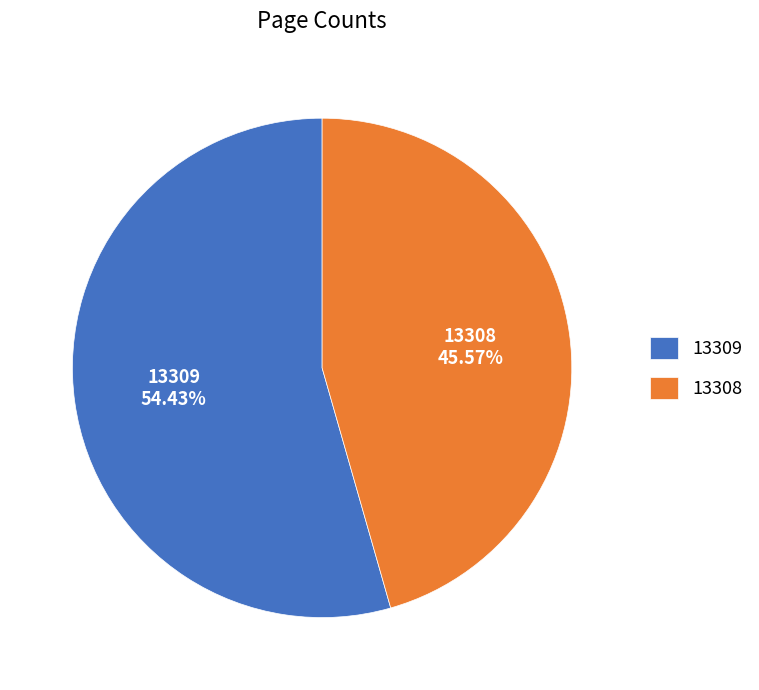

What portion of the pie excludes 13309?

45.6%